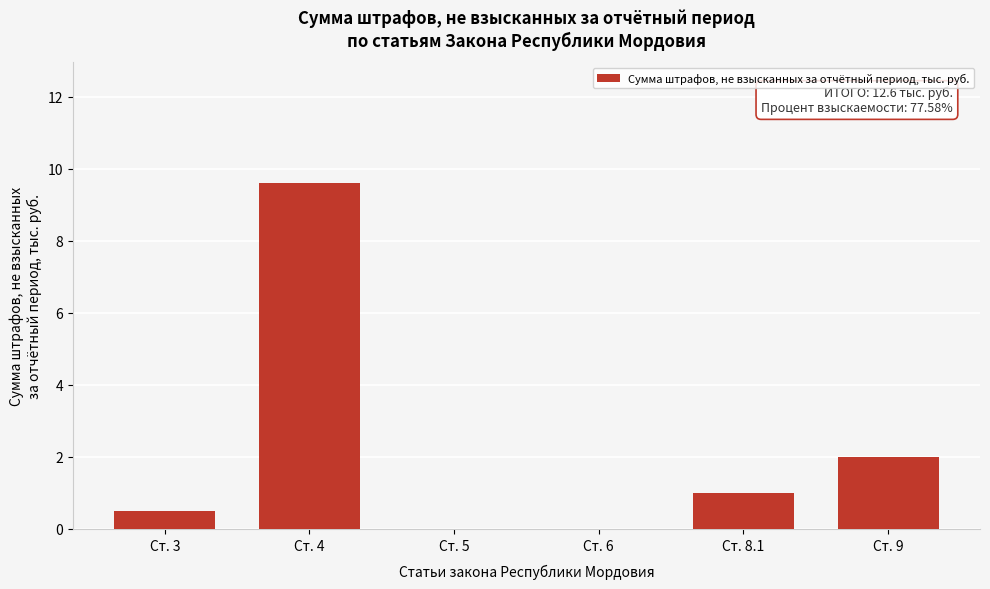

Reading left to right, list all the values displayed in this chart.

Ст. 3=0.5	Ст. 4=9.6	Ст. 5=0.0	Ст. 6=0.0	Ст. 8.1=1.0	Ст. 9=2.0